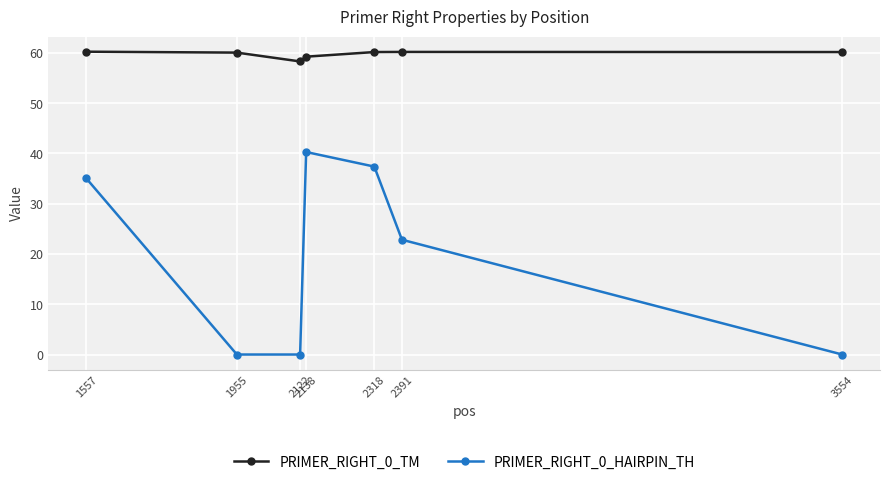

What is the value of the PRIMER_RIGHT_0_TM point at the 2nd from the left?

60.1